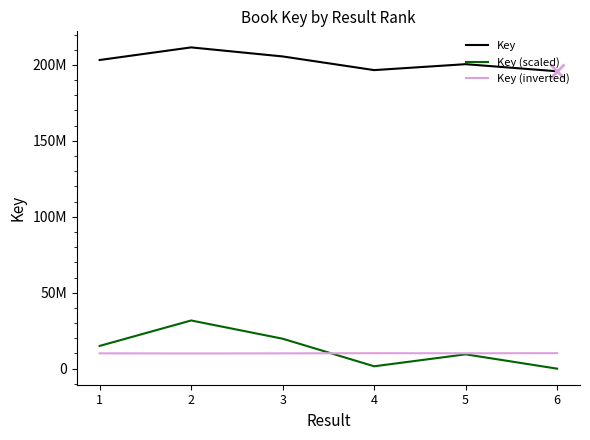

Does the chart have visible grid lines?

No